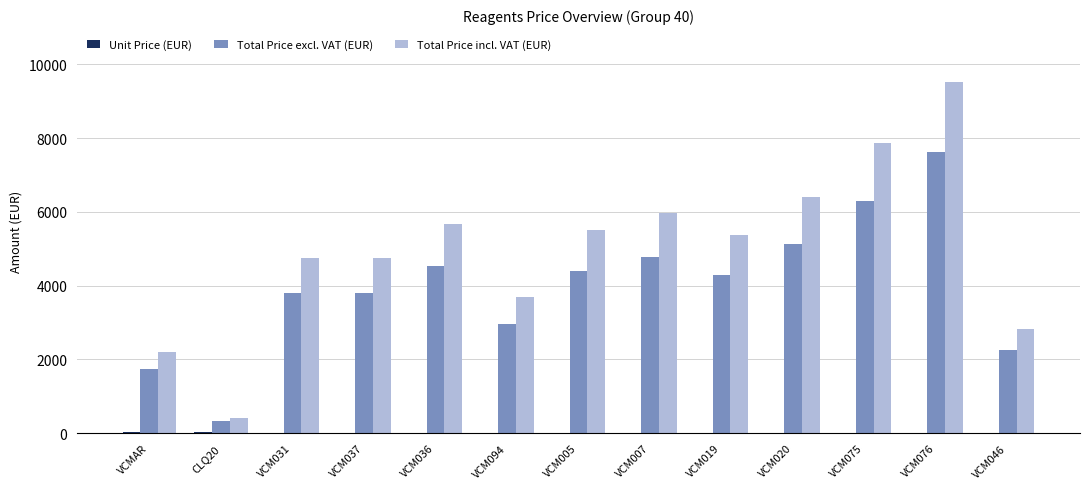

Which series has the largest total across all categories?

Total Price incl. VAT (EUR)